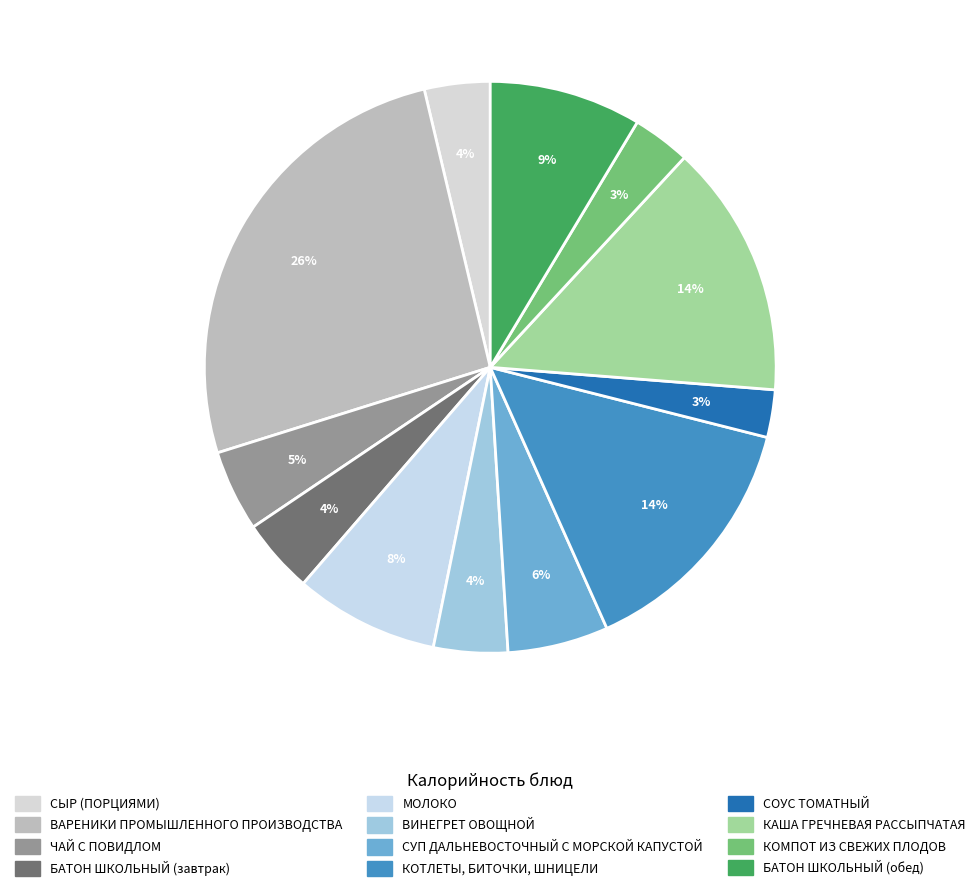

How many segments does this pie chart have?

12